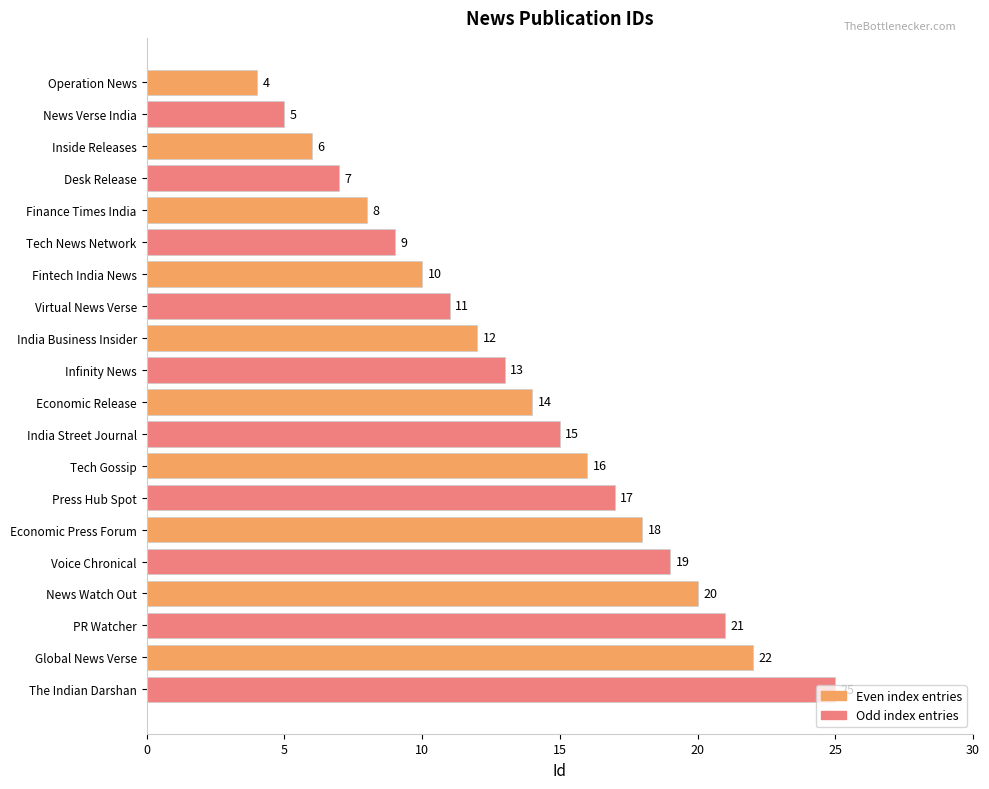

The value at PR Watcher is 21. True or false?

True